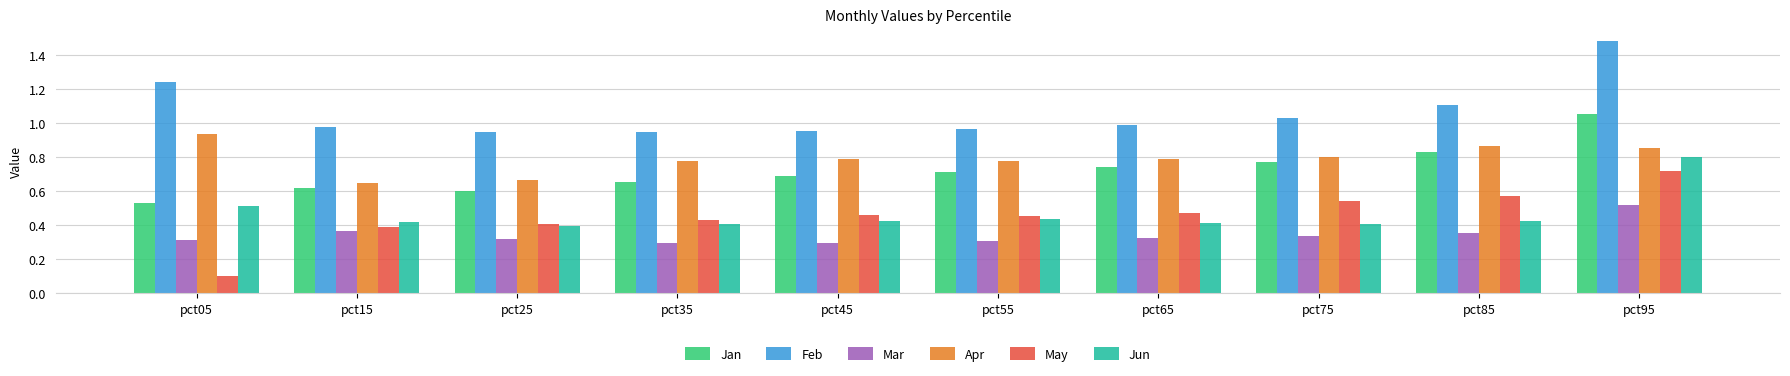

What is the sum of all Apr values?

7.9